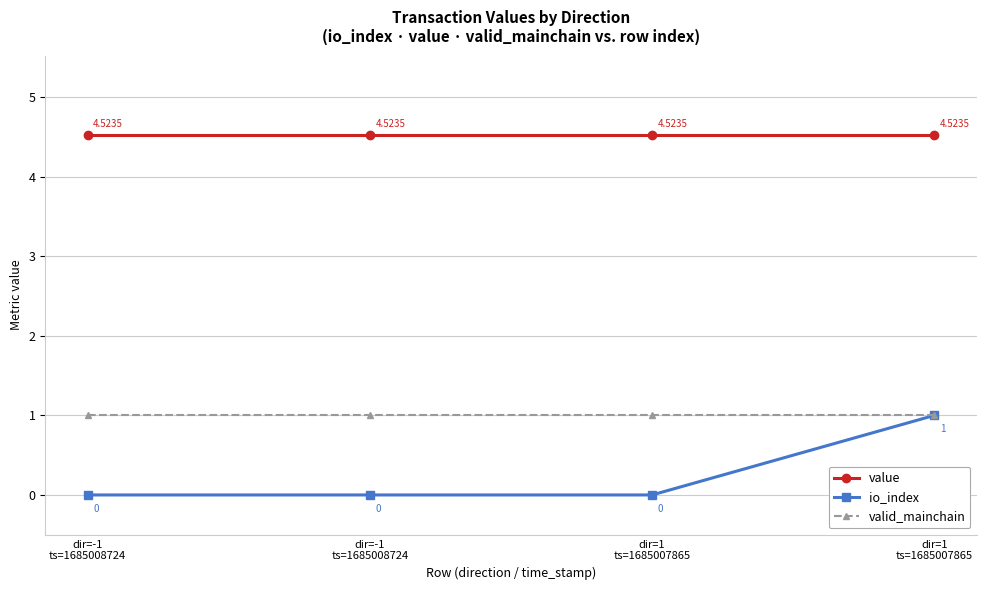

Does the chart display data point markers on the line(s)?

Yes